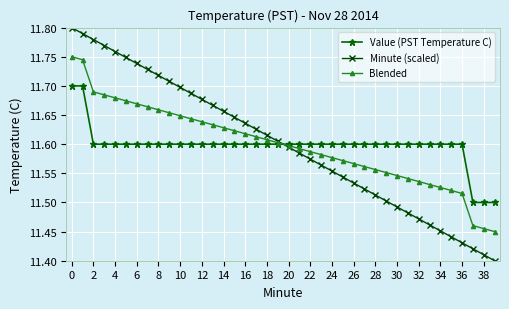

After their last crossing, which series has the higher values: Minute (scaled) or Value (PST Temperature C)?

Value (PST Temperature C)